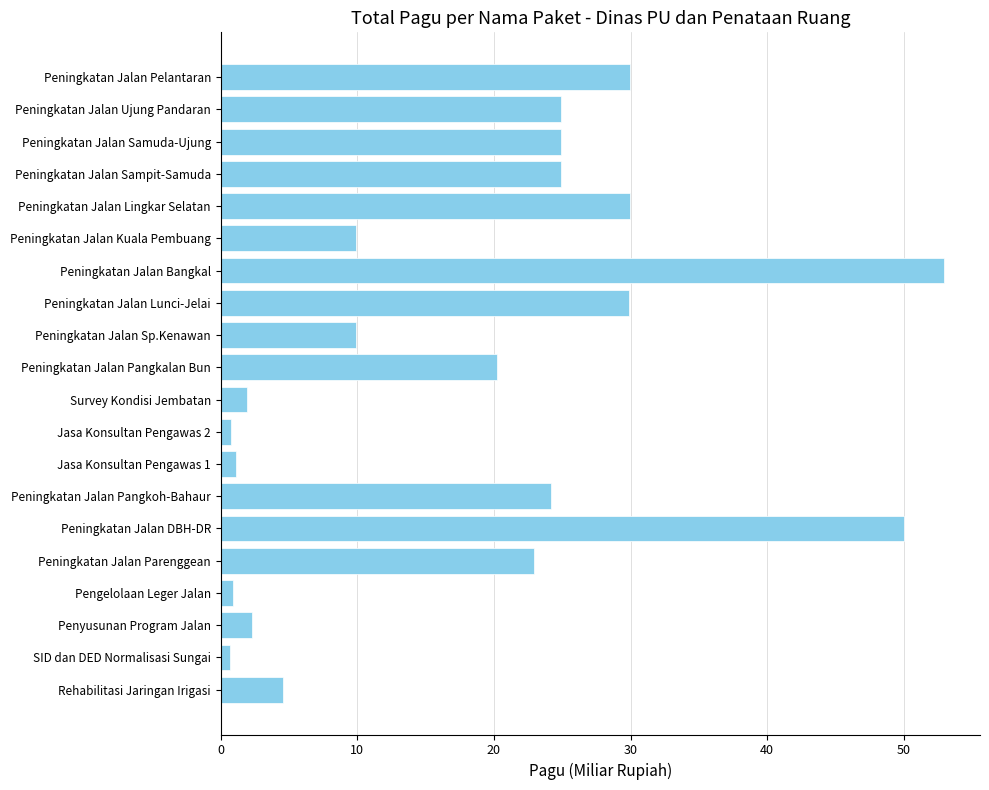

What is the average value?

18.3